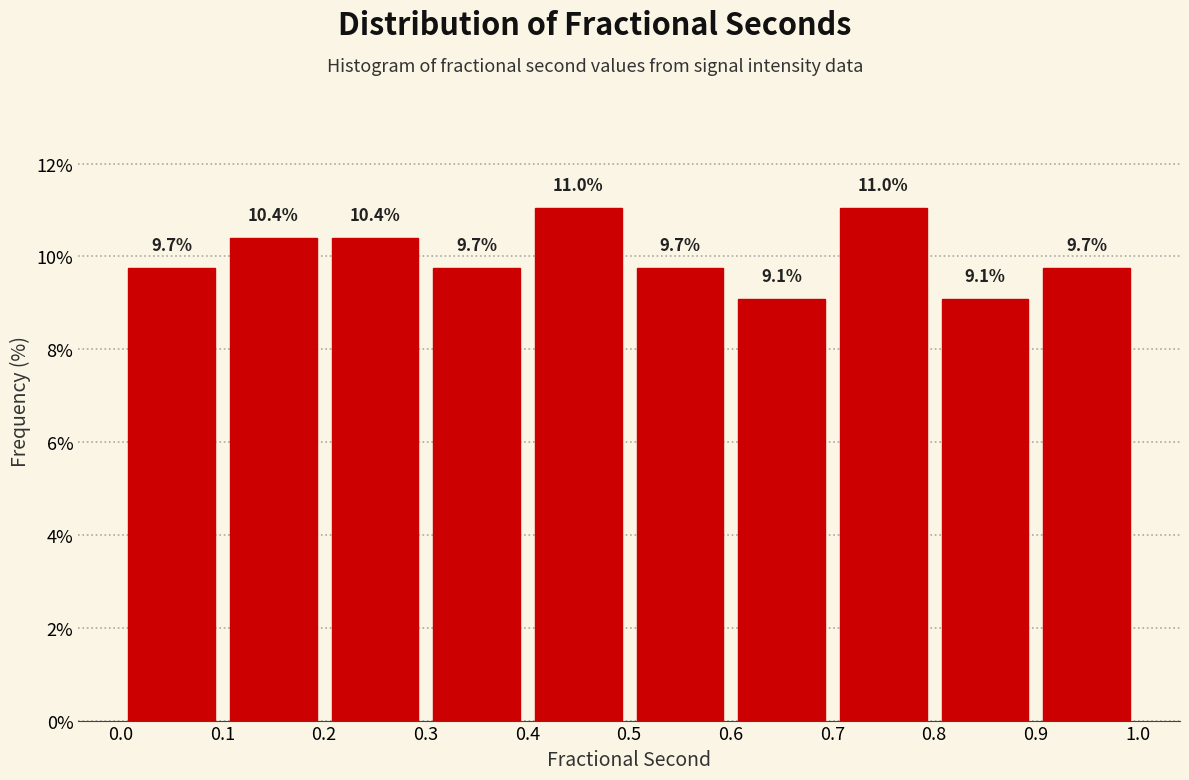

Reading left to right, transcribe this chart: for each bar, give the range it covers on the x-axis and its height.

0.0 to 0.1: 9.7
0.1 to 0.2: 10.4
0.2 to 0.3: 10.4
0.3 to 0.4: 9.7
0.4 to 0.5: 11.0
0.5 to 0.6: 9.7
0.6 to 0.7: 9.1
0.7 to 0.8: 11.0
0.8 to 0.9: 9.1
0.9 to 1.0: 9.7